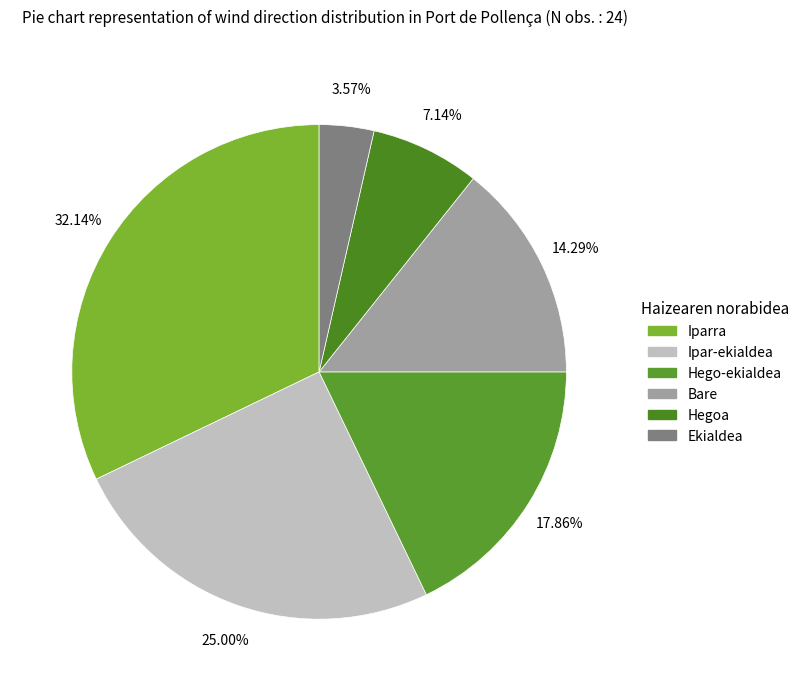

To the nearest percent, what is the difference between the largest and smallest slice percentages?

29%